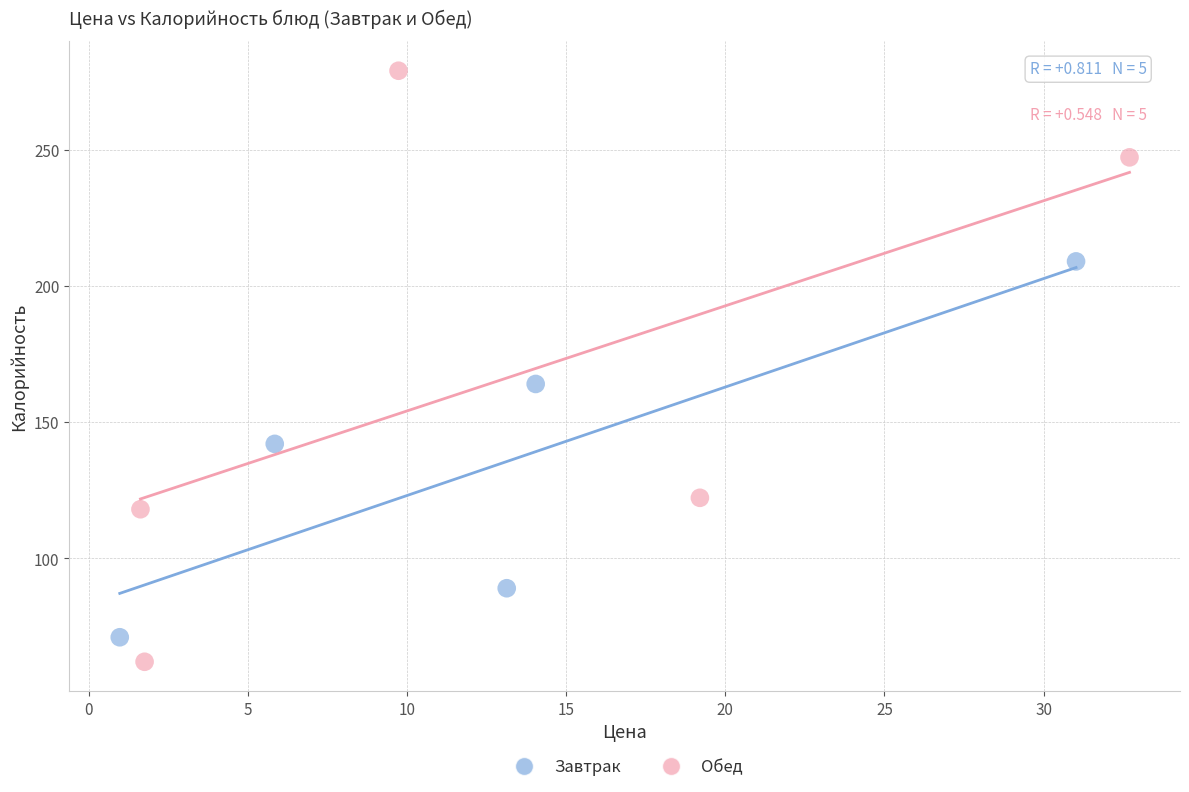

Which series has the widest spread of Y values?

Обед